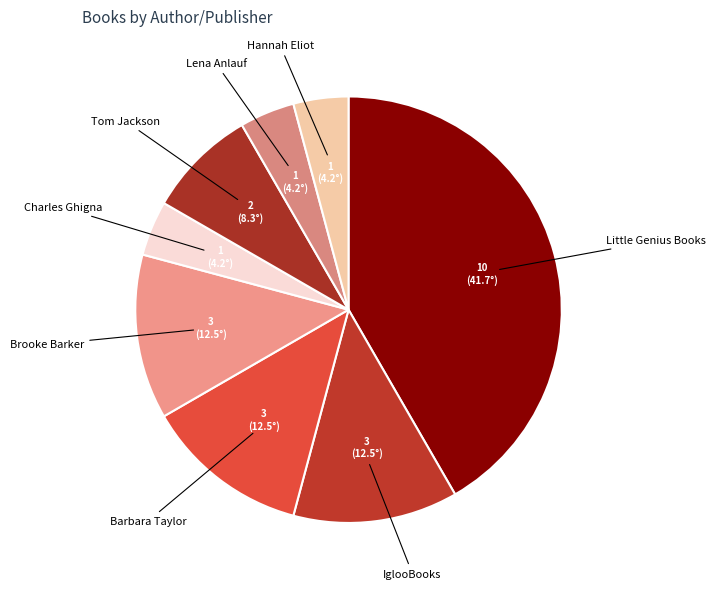

True or false: Barbara Taylor accounts for 12% of the total.

True